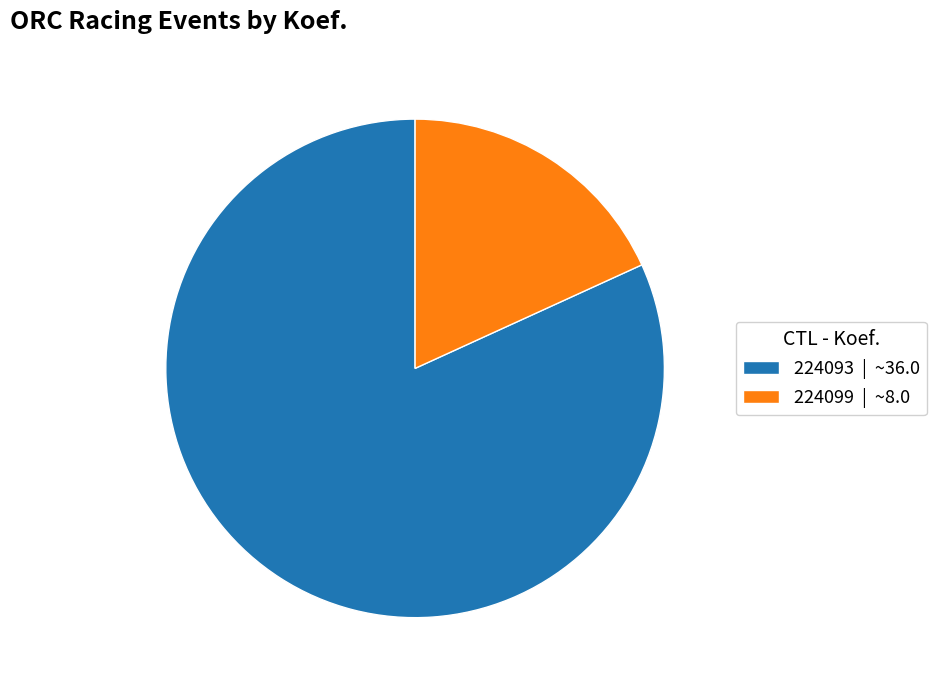

How many segments does this pie chart have?

2